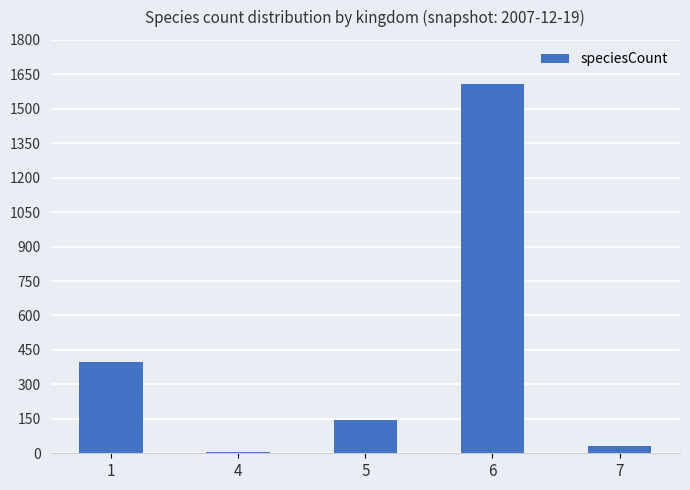

Reading left to right, transcribe all the data shown in this chart.

397	6	147	1610	33